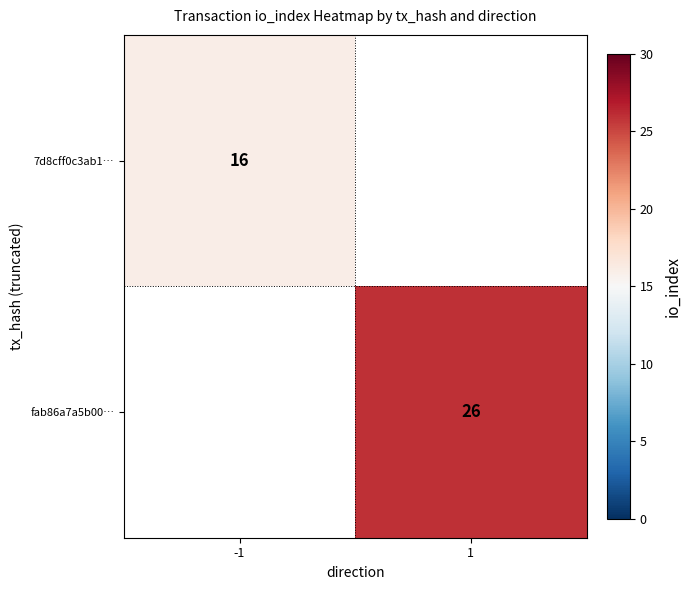

True or false: fab86a7a5b00… has a value of 46 at 1.

False